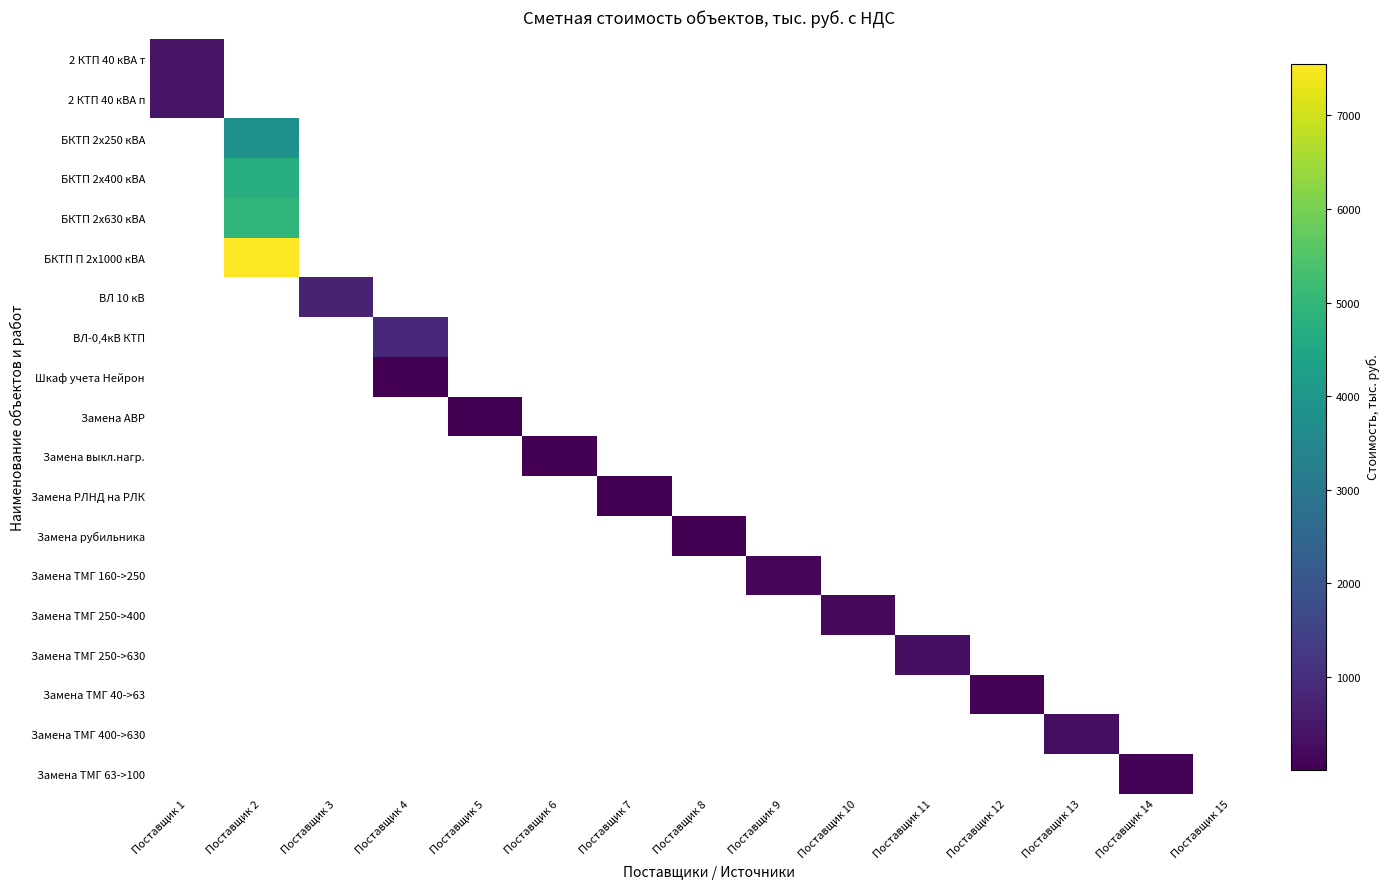

How many series are shown in this chart?

19